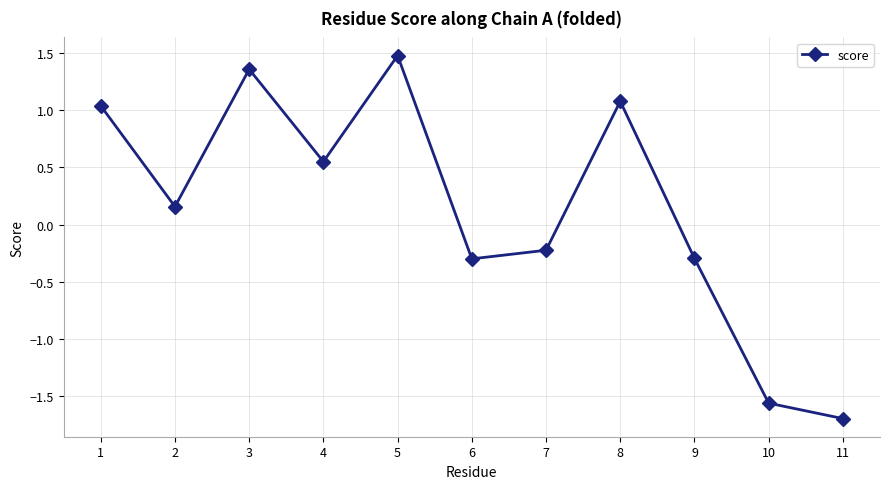

What is the value of the 7th point from the left?

-0.2